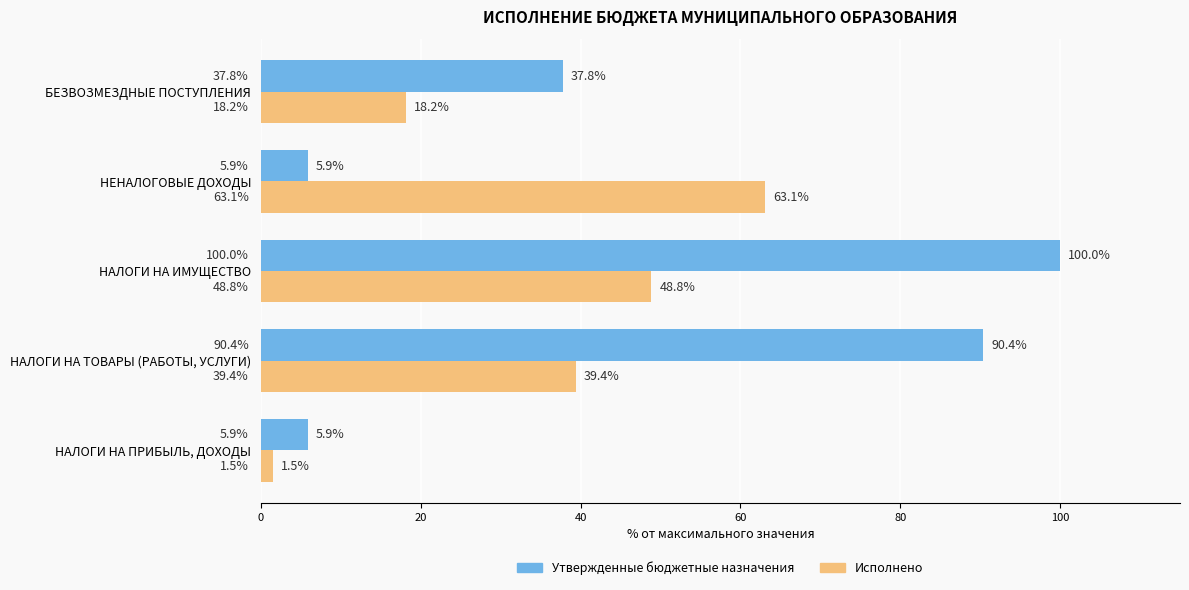

Where is Исполнено nearest to the value 32?

НАЛОГИ НА ТОВАРЫ (РАБОТЫ, УСЛУГИ)